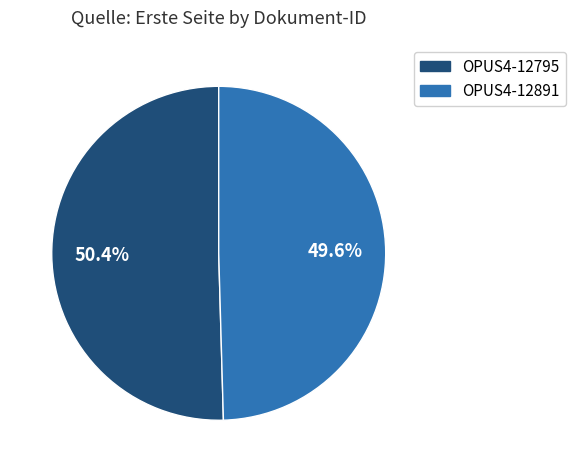

What percentage do OPUS4-12795 and OPUS4-12891 together represent?

100.0%